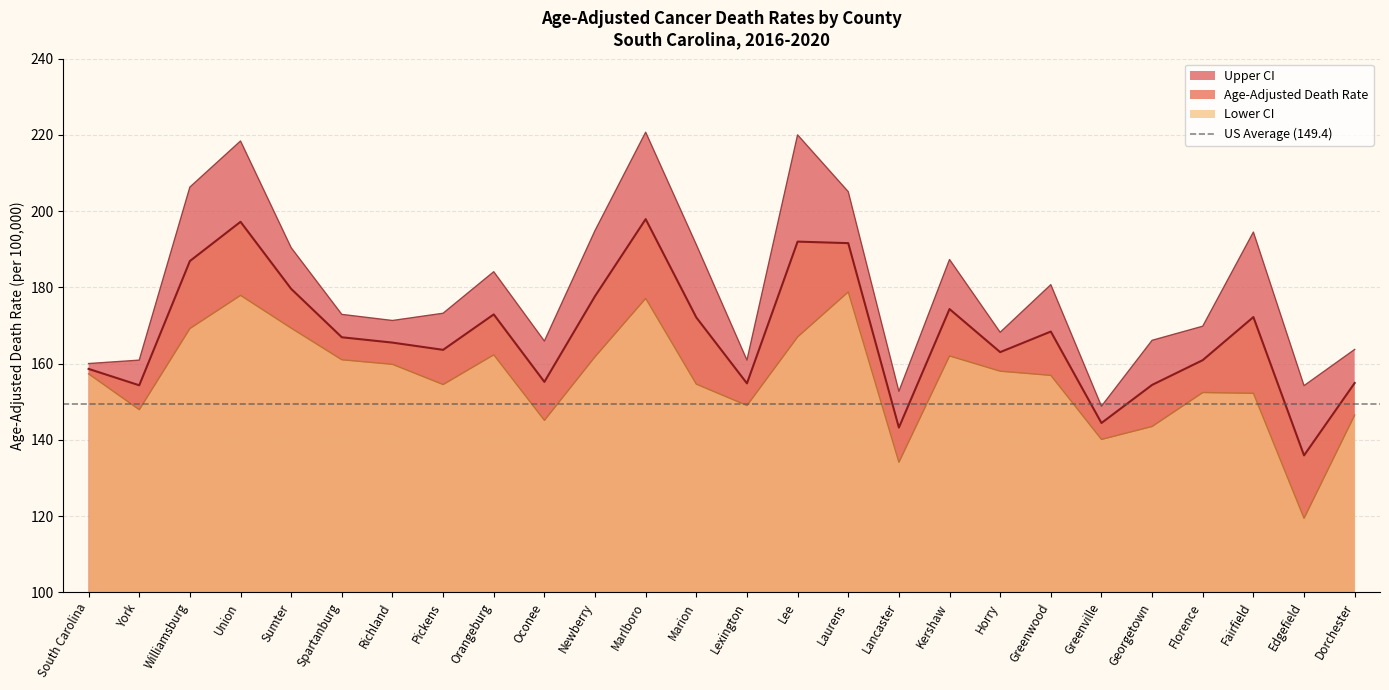

In Age-Adjusted Death Rate, how many points are lower than both neighbors (excluding endpoints)?

8